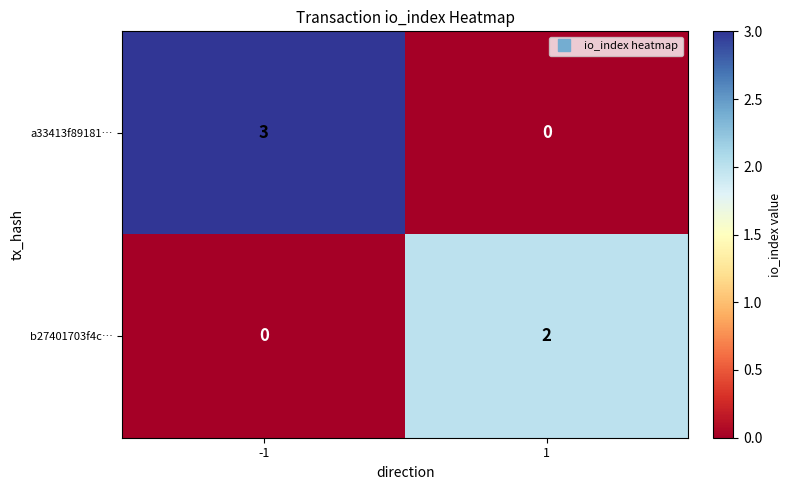

Reading left to right, transcribe all the data shown in this chart.

a33413f89181…: -1=3	1=0
b27401703f4c…: -1=0	1=2